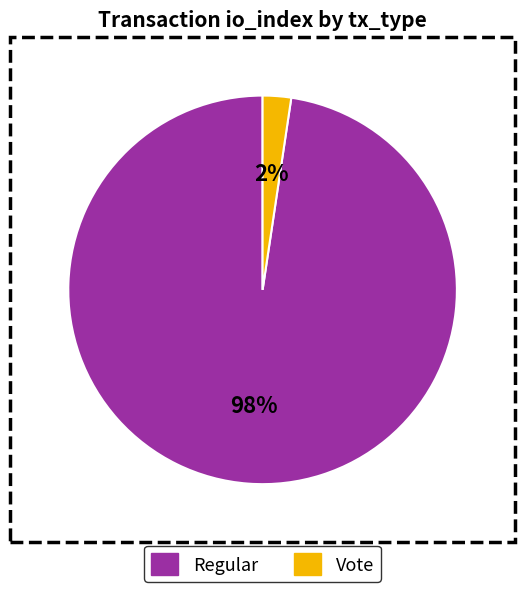

To the nearest percent, what is the average slice percentage?

50%